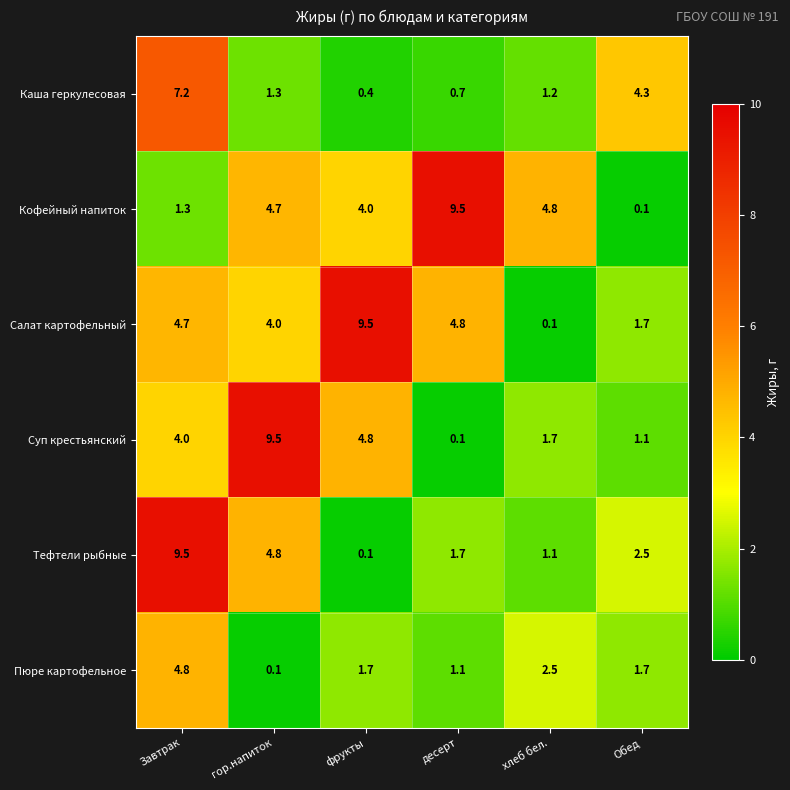

What is the difference between the highest and lowest values at хлеб бел.?

4.7